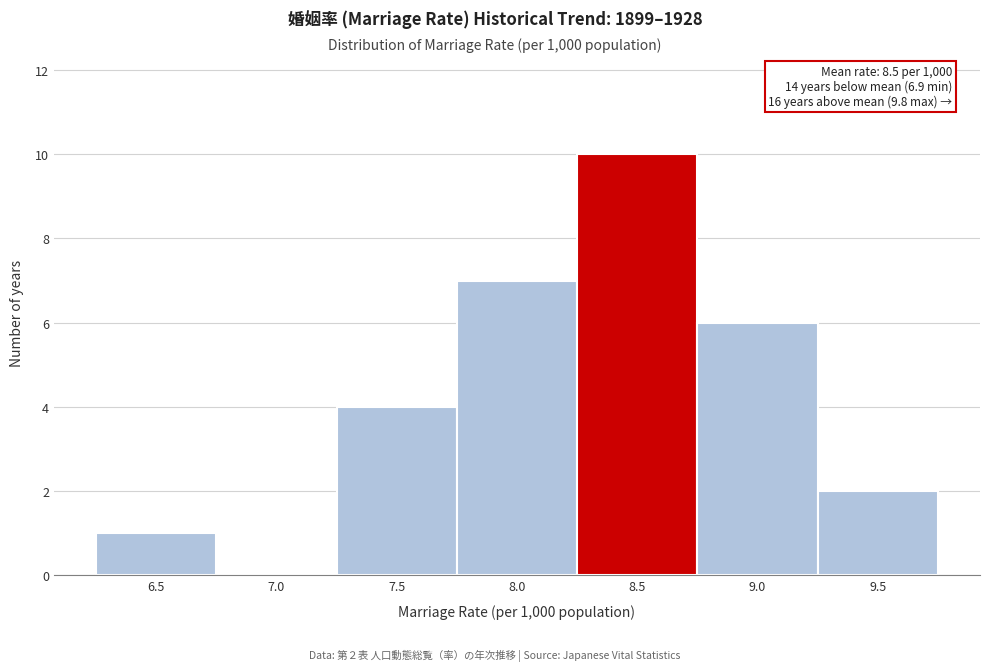

Reading left to right, what are all the values shown in this chart?

6.5=1	7.0=0	7.5=4	8.0=7	8.5=10	9.0=6	9.5=2